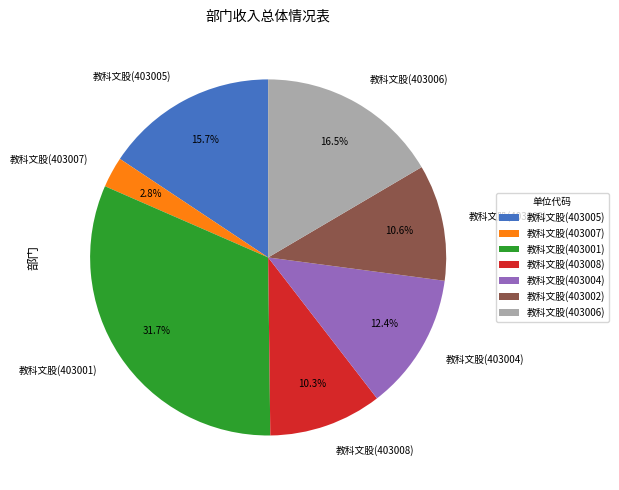

Is 教科文股(403006) the majority of the pie?

No